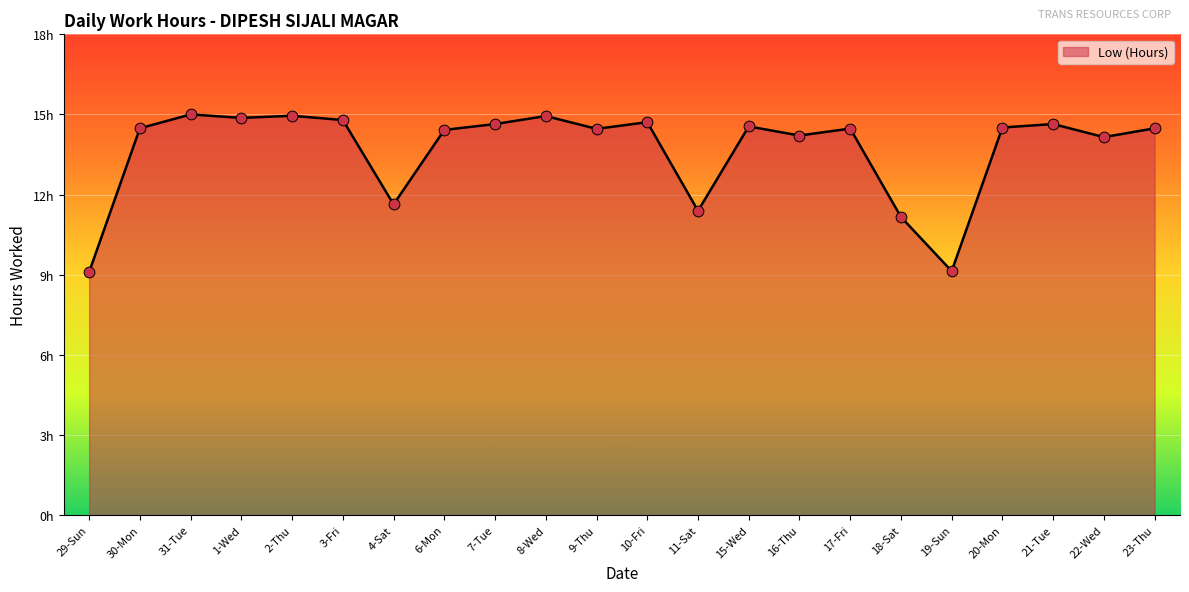

Which has a higher value, 20-Mon or 31-Tue?

31-Tue